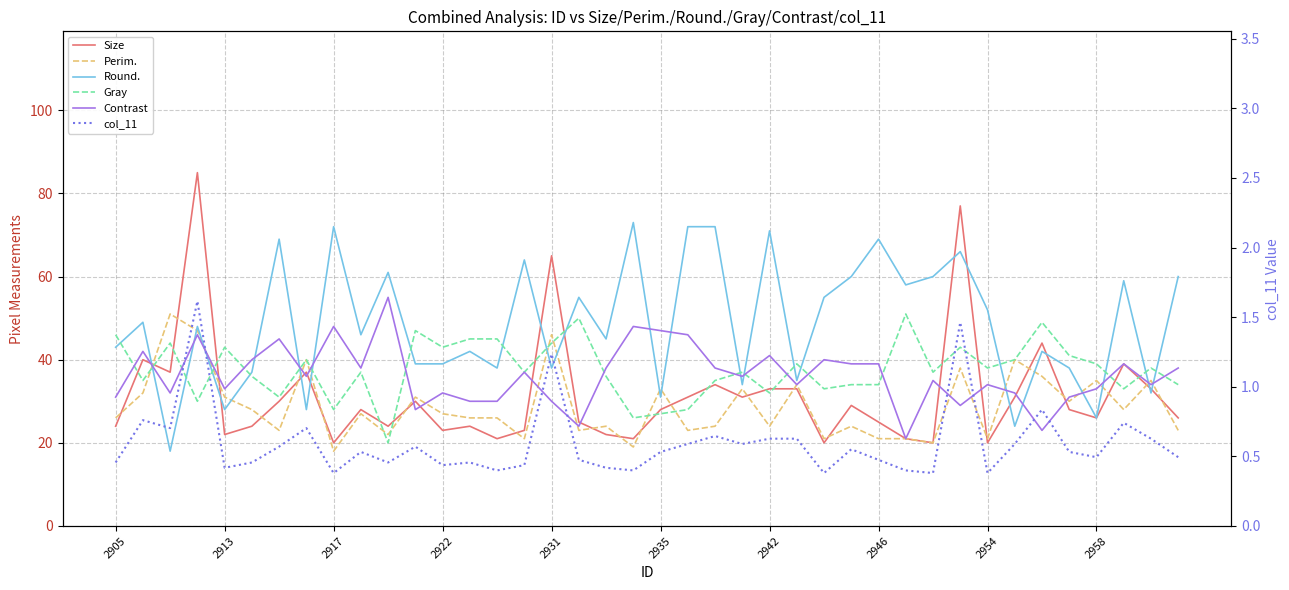

How many data points in Contrast are above 36?

19